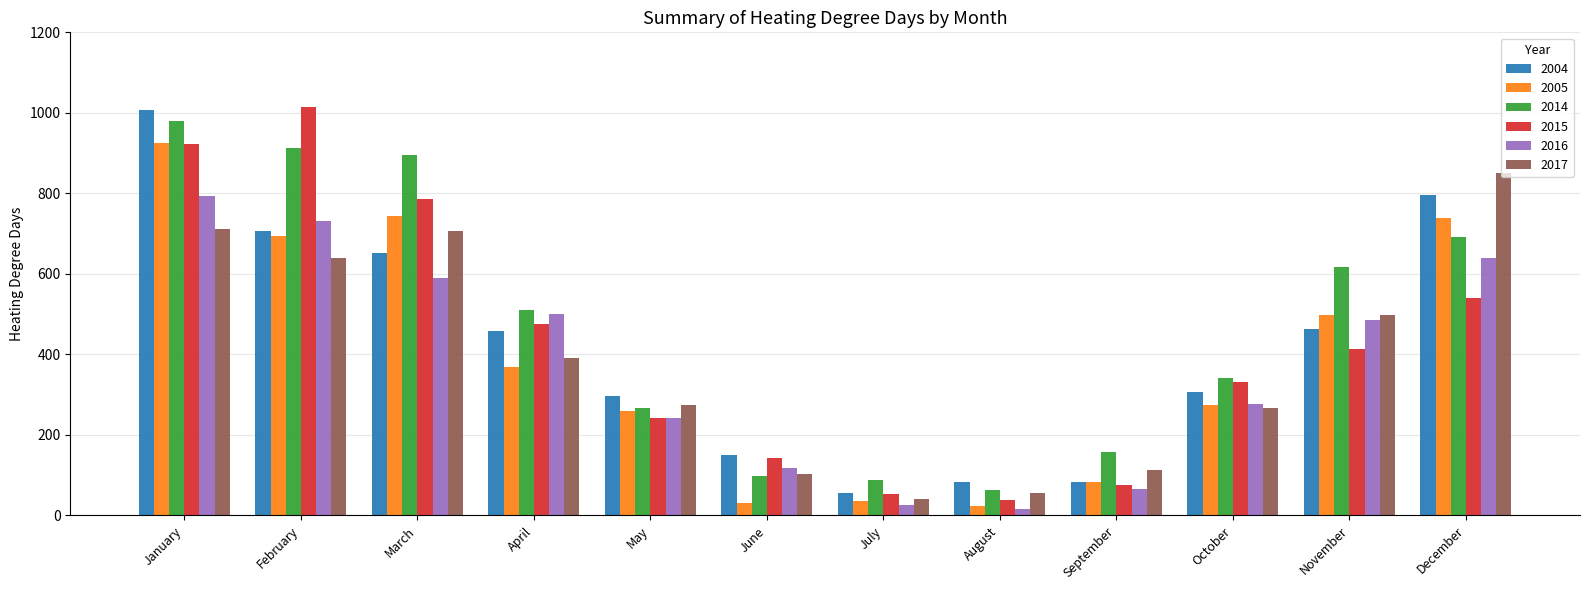

What is the spread (max minus min) of values at May?

56.7